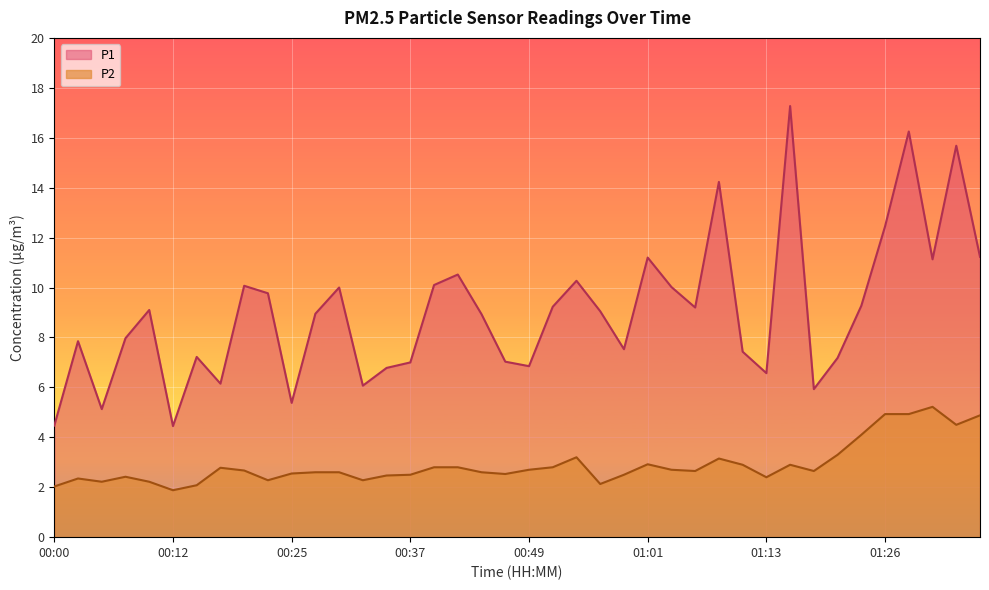

At 00:44, list the series in order from smallest to largest.

P2, P1